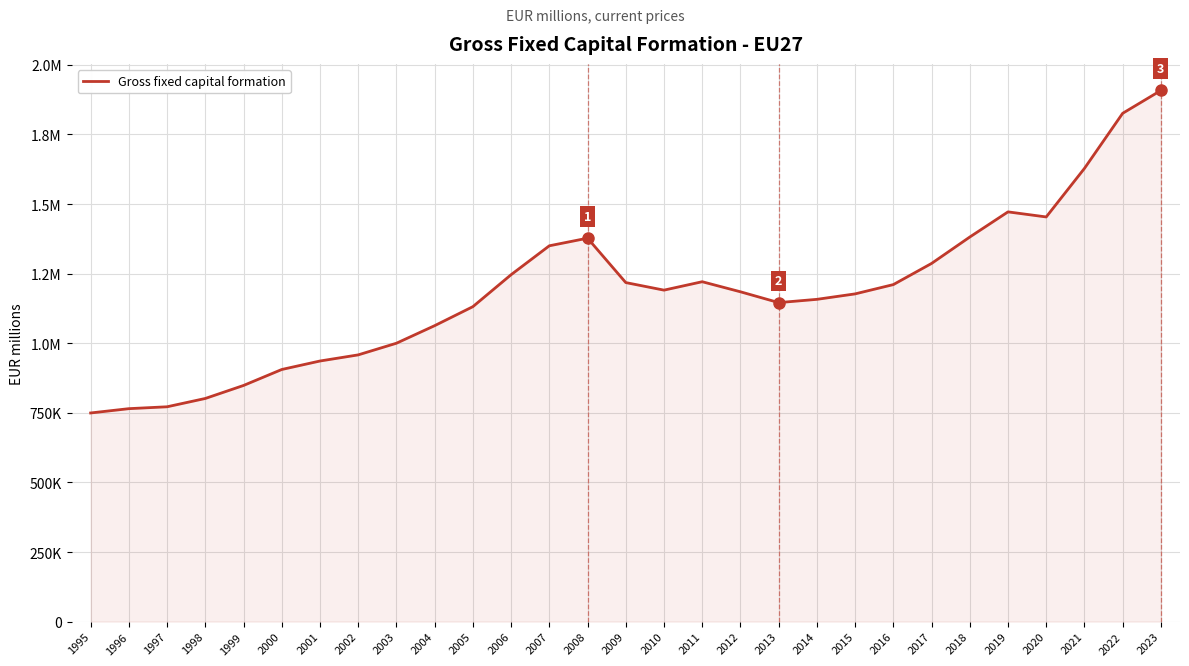

How many interior local peaks (higher than both neighbors) does the data have?

3